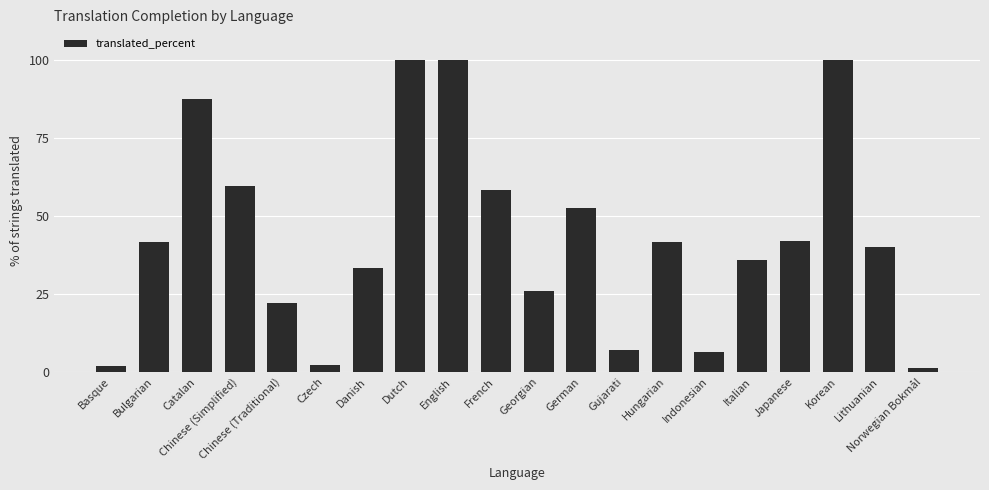

What is the sum of all values?

860.7